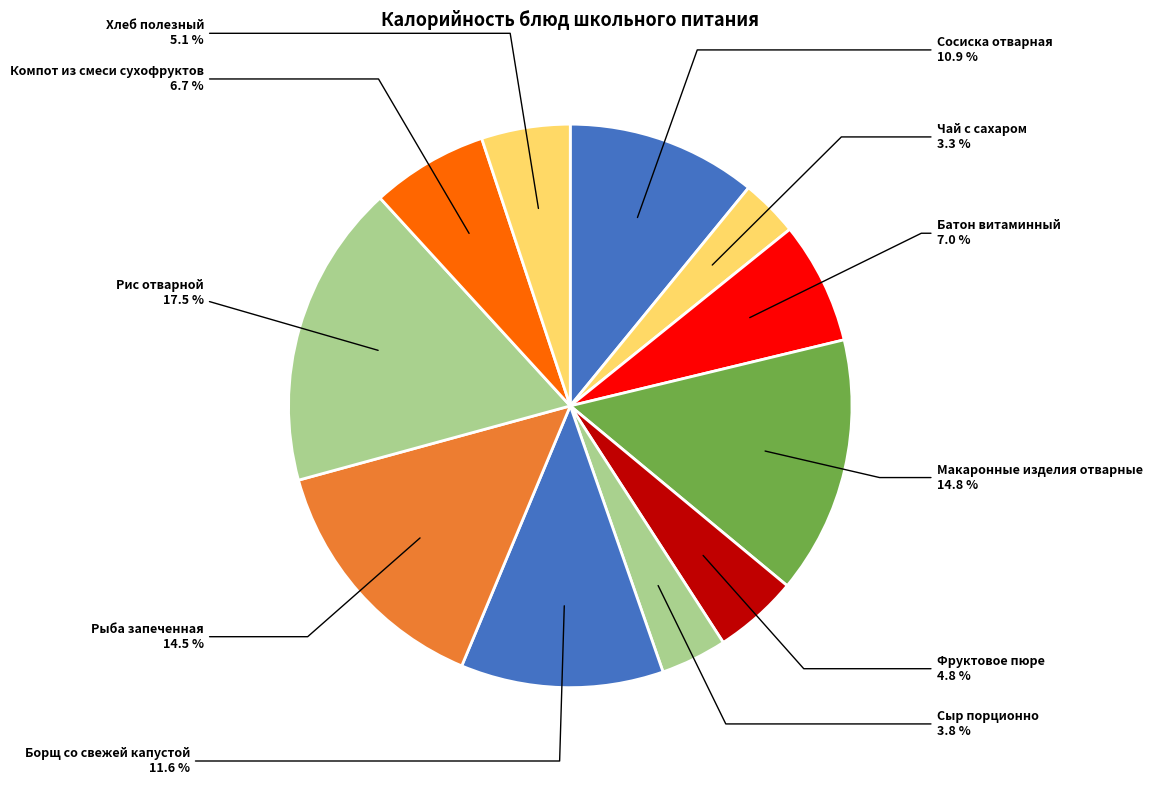

The Чай с сахаром slice represents 3% of the pie. True or false?

True